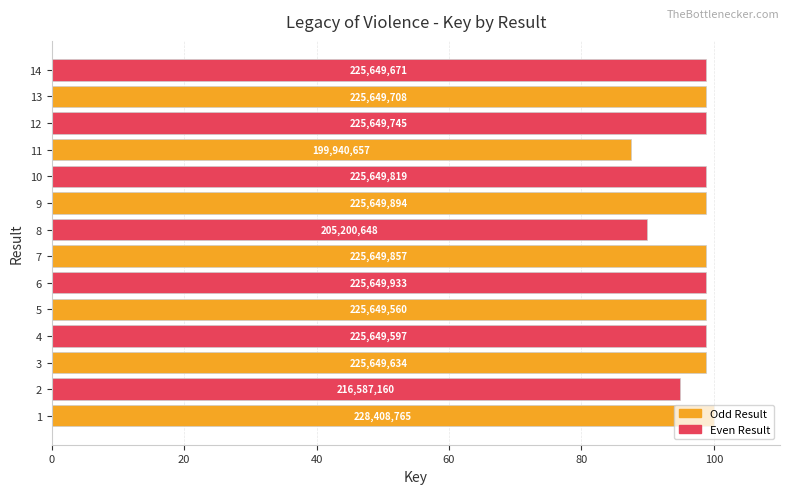

Are the bars horizontal?

Yes